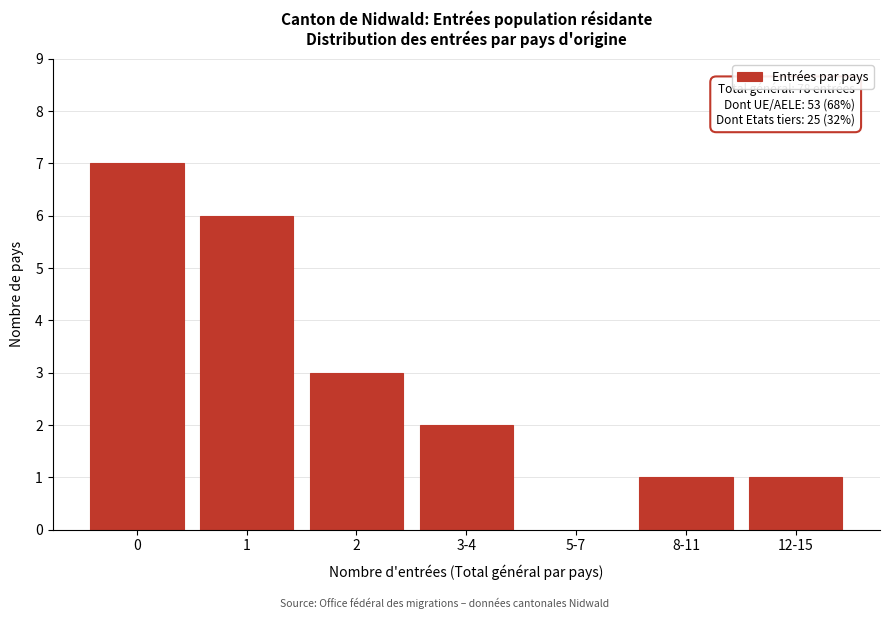

Reading left to right, extract all data points from this chart.

0=7	1=6	2=3	3-4=2	5-7=0	8-11=1	12-15=1